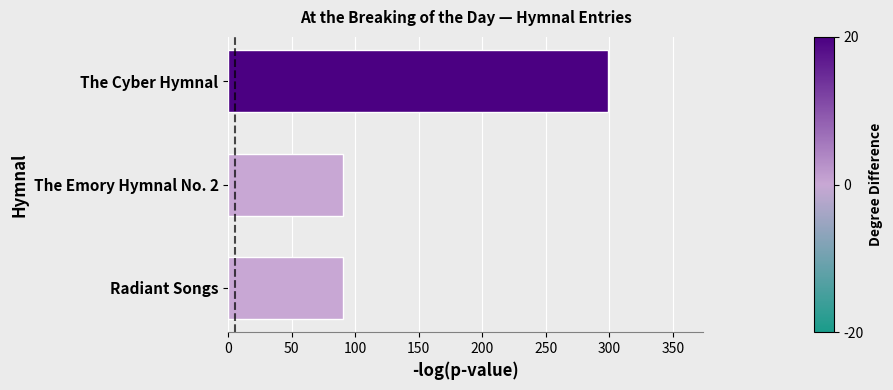

Approximately how many times larger is the value at The Cyber Hymnal compared to Radiant Songs?

3.3